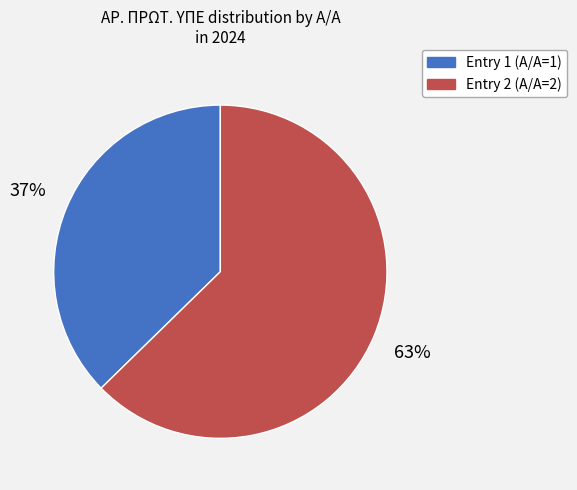

Does any single category account for the majority?

Yes